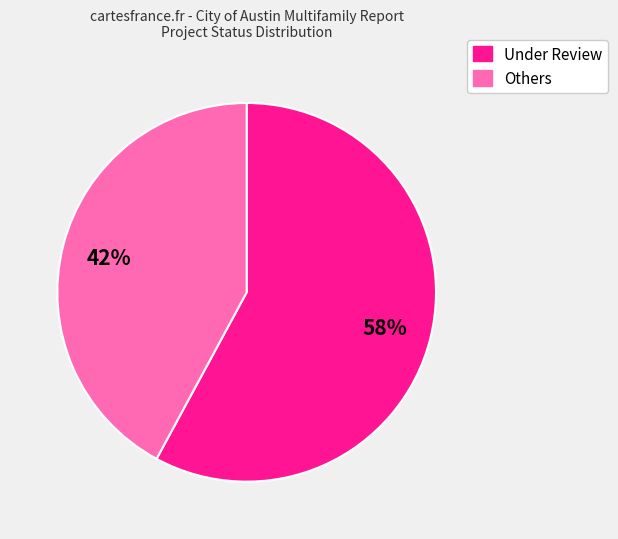

Does any single category account for the majority?

Yes